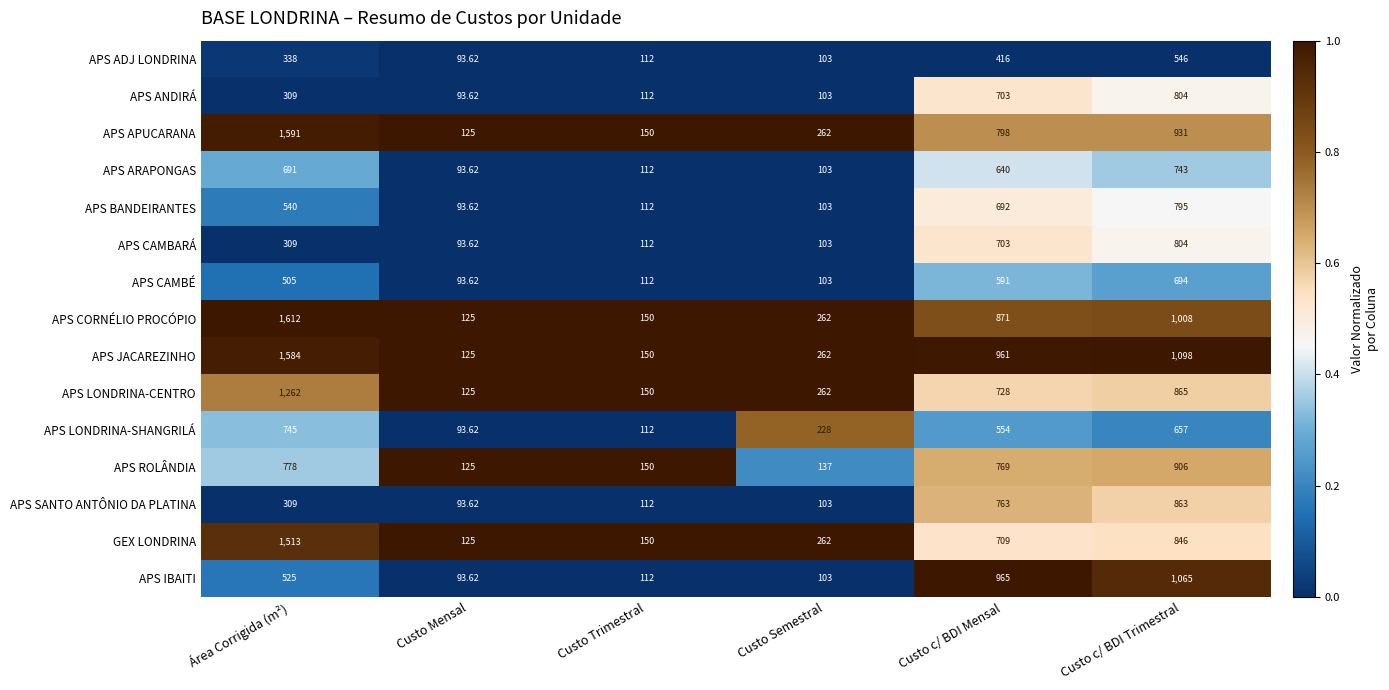

At which label does APS IBAITI reach its minimum?

Custo Mensal